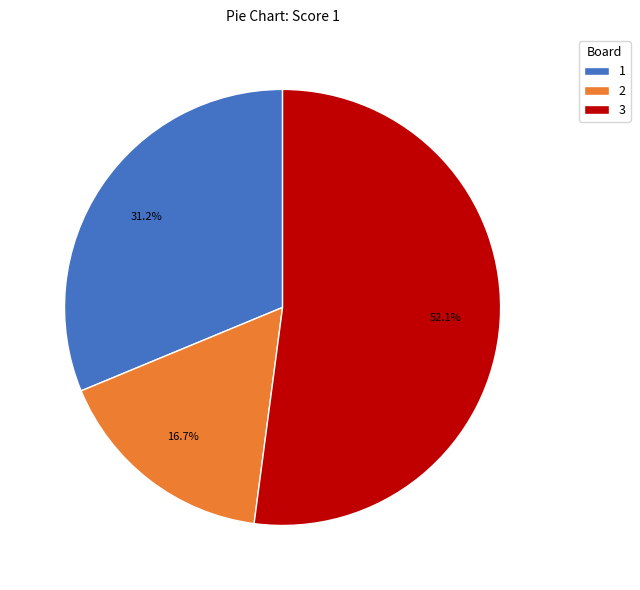

To the nearest percent, what is the average slice percentage?

33%